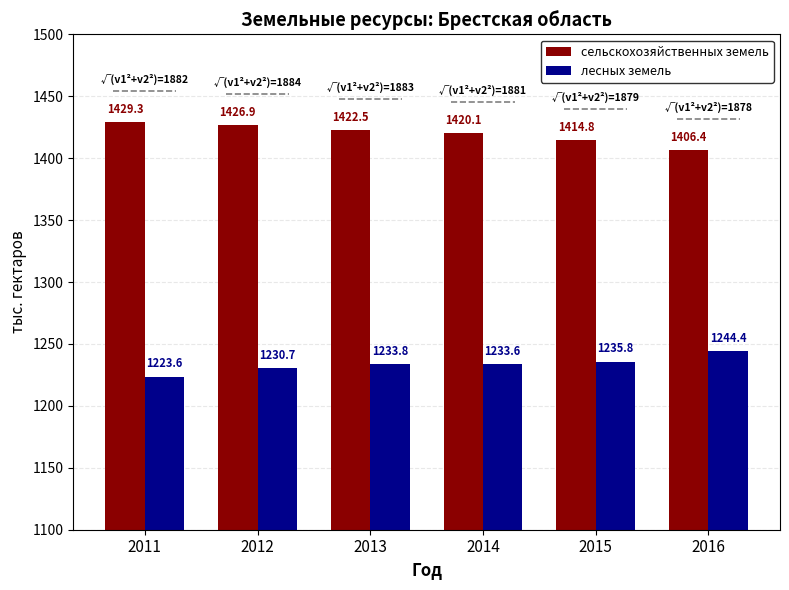

Which series has the largest range (max minus min)?

сельскохозяйственных земель